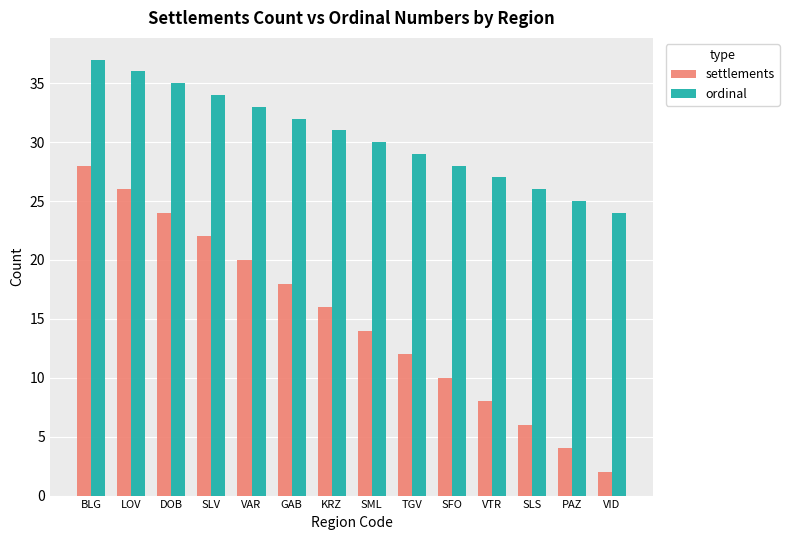

What is the value of the ordinal bar at the 2nd from the left?

36